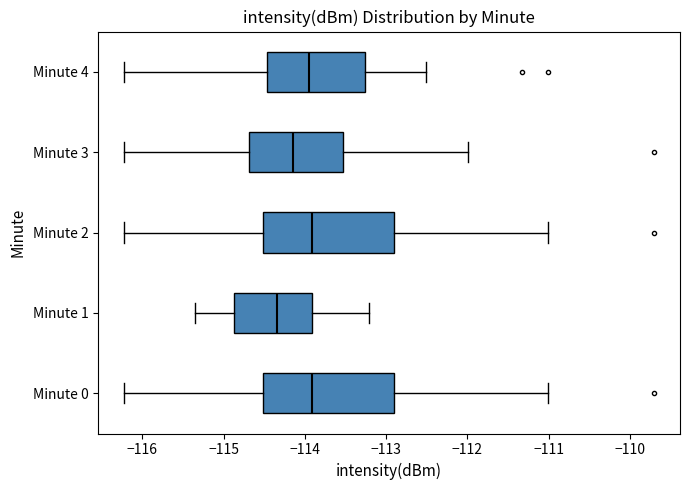

Reading bottom to top, read every box against the x-axis: the position of its median line, the range the box covers, and the ends of its whiskers. The values are not printed on the chart, so give them approximately, as read against the axis.

Minute 0: median -113.9, box -114.5 to -112.9, whiskers -116.2 to -111.0
Minute 1: median -114.3, box -114.9 to -113.9, whiskers -115.3 to -113.2
Minute 2: median -113.9, box -114.5 to -112.9, whiskers -116.2 to -111.0
Minute 3: median -114.1, box -114.7 to -113.5, whiskers -116.2 to -112.0
Minute 4: median -114.0, box -114.5 to -113.3, whiskers -116.2 to -112.5